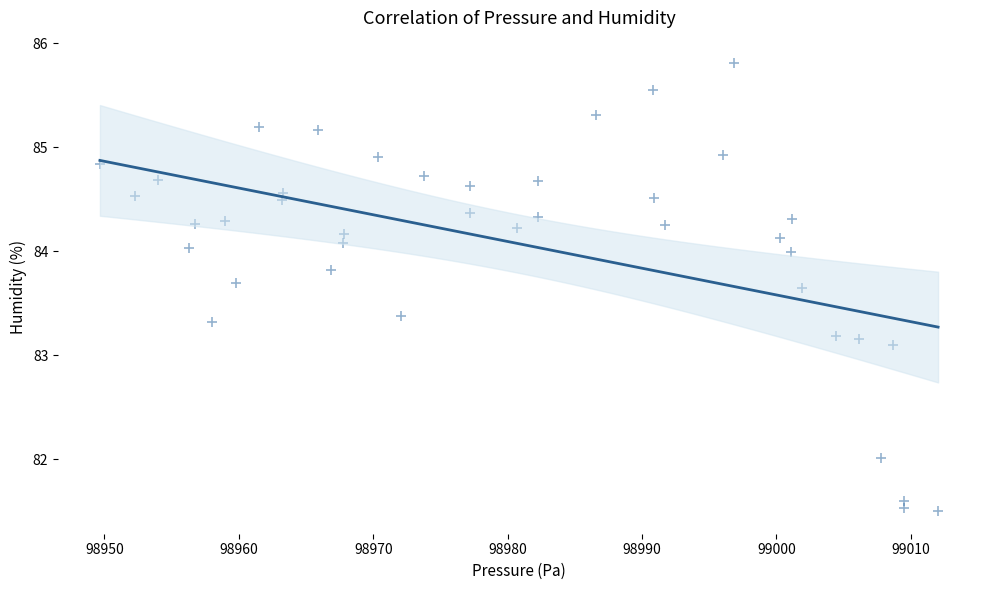

What Y value in the scatter plot is closest to 83?

83.1